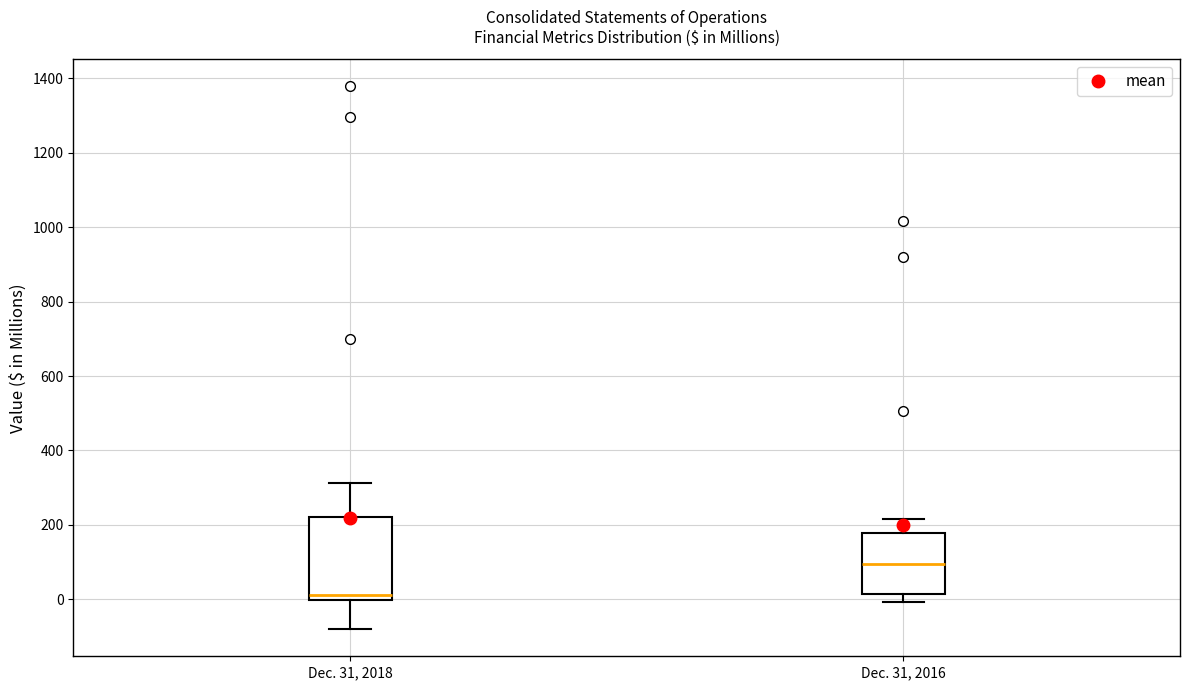

Which box is the tallest, from its lower edge to its upper edge?

Dec. 31, 2018